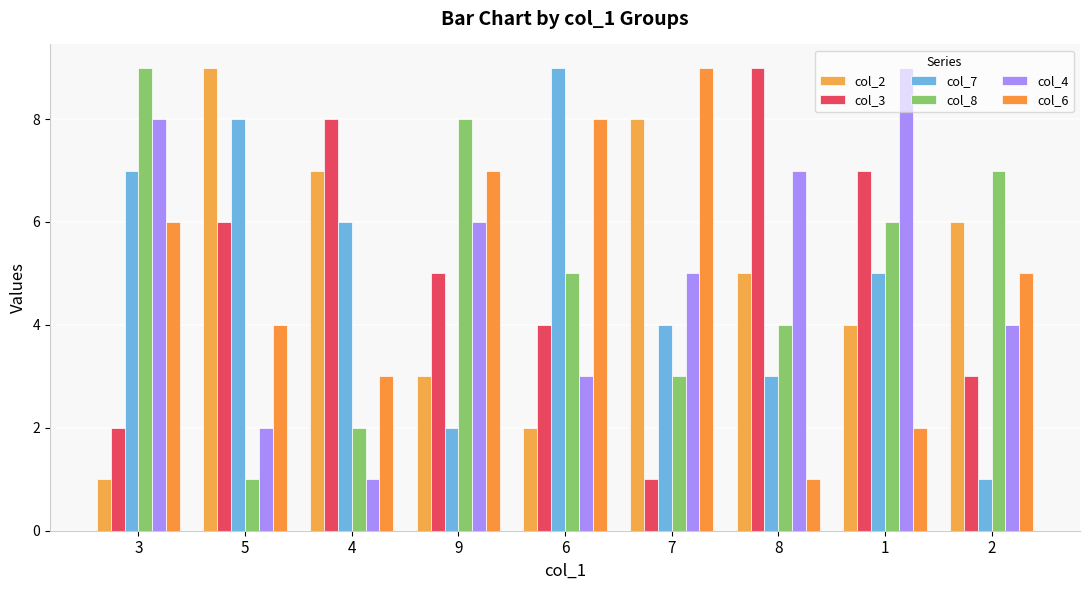

List the series in order of their peak value, highest first.

col_2, col_3, col_7, col_8, col_4, col_6